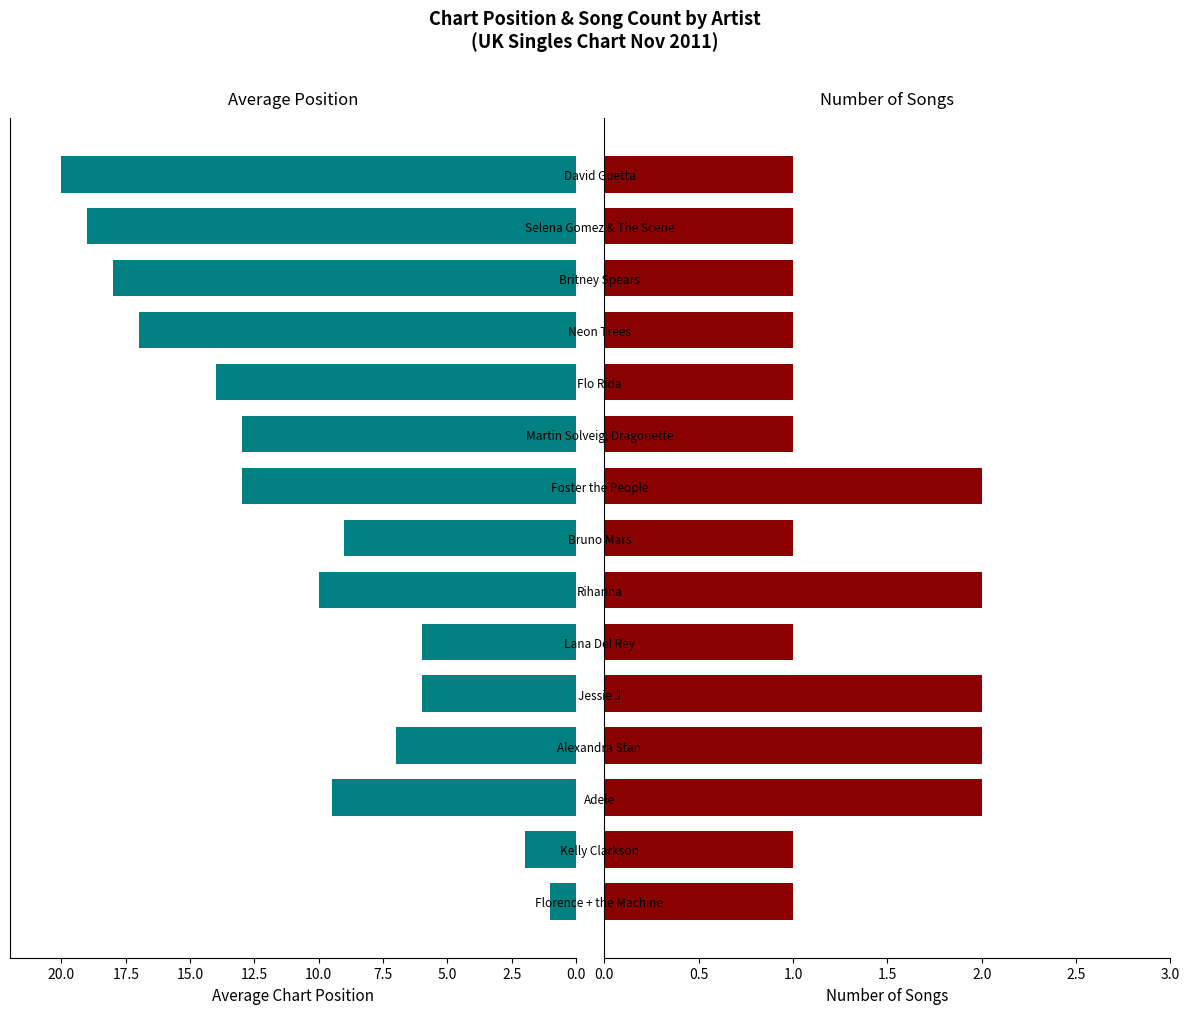

What is the average value of the Average Chart Position series?

11.0